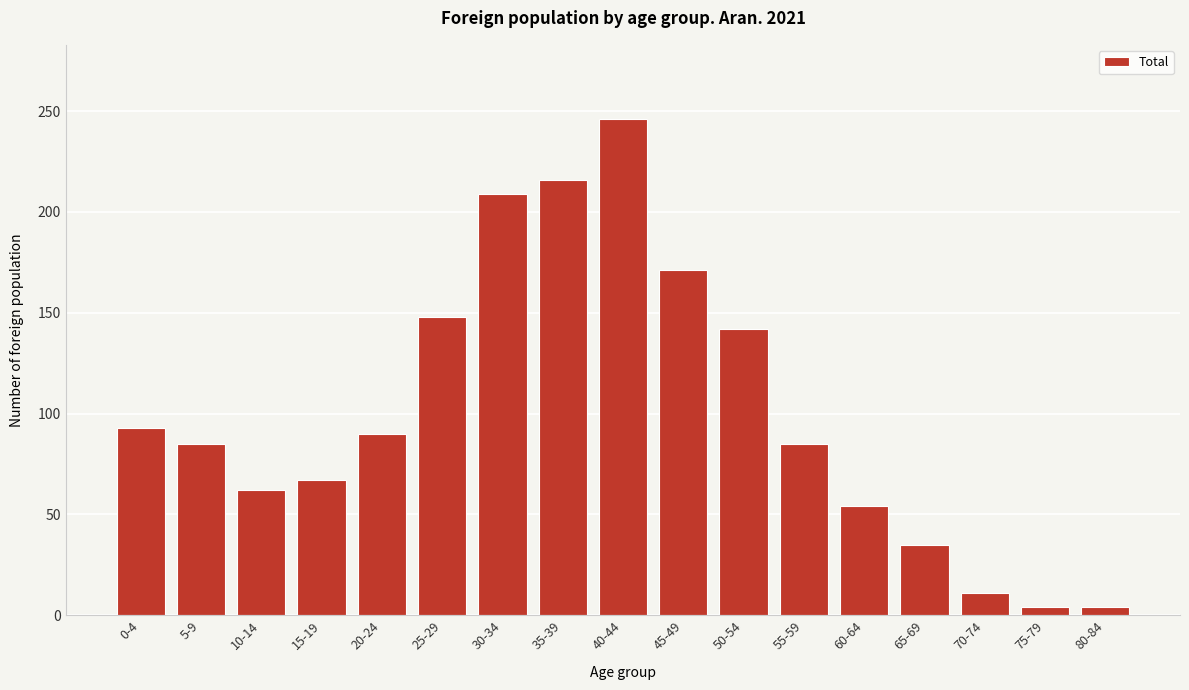

Reading left to right, list all the values displayed in this chart.

93	85	62	67	90	148	209	216	246	171	142	85	54	35	11	4	4